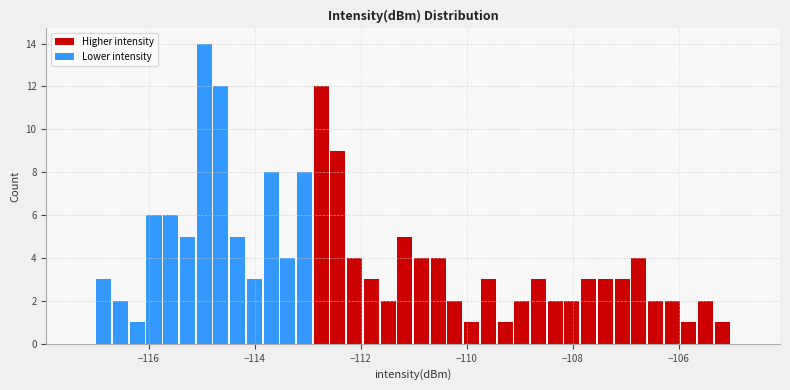

Around what value on the x-axis is the tallest bar? Give the approximate position of its centre, as read against the axis.

-115.0